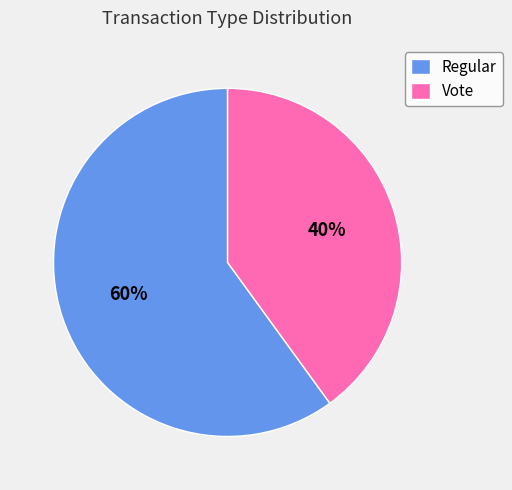

Which slice is the largest?

Regular